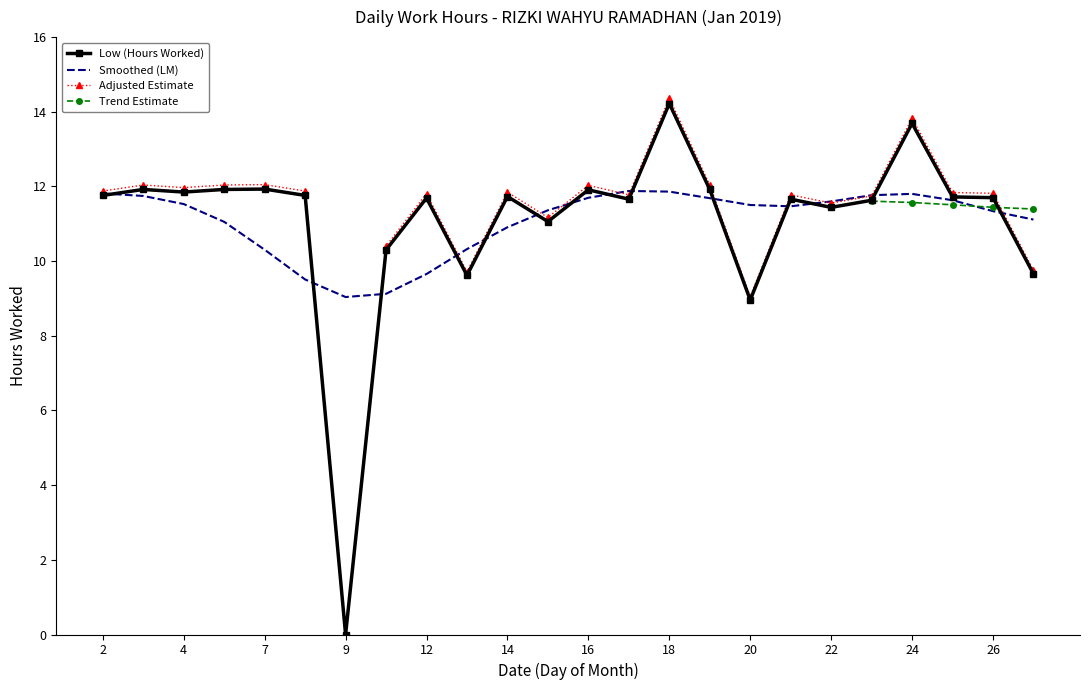

What is the maximum value shown in the chart?

14.4